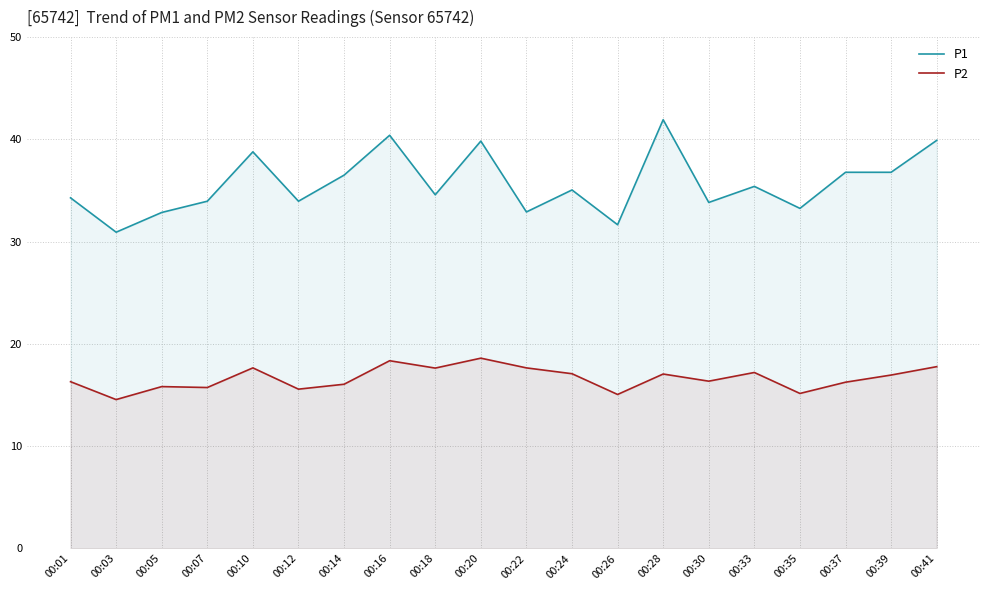

What is the value of the P2 point at the 2nd from the left?

14.6